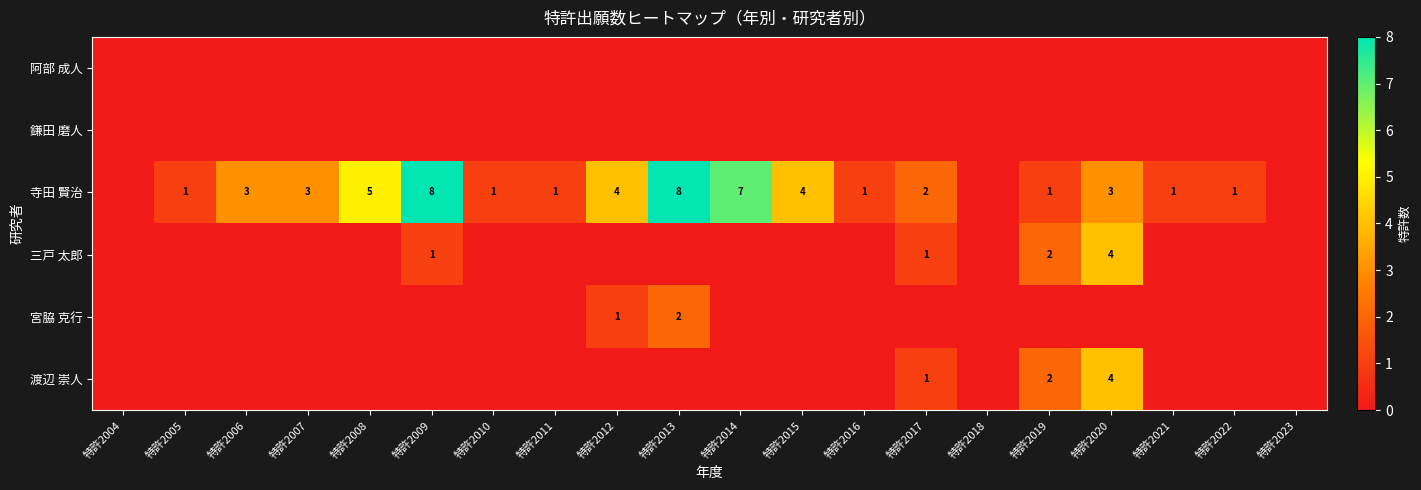

Is it true that 渡辺 崇人 equals 1 at 特許2019?

False